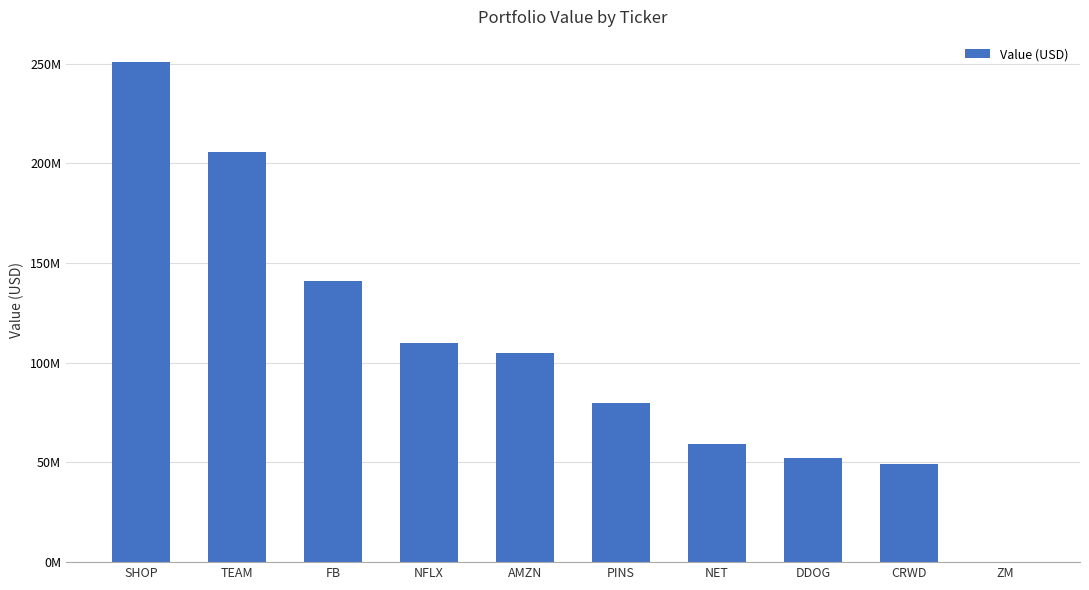

Reading left to right, extract all data points from this chart.

SHOP=250889000	TEAM=205936000	FB=141152000	NFLX=109863000	AMZN=104839000	PINS=79576000	NET=59474000	DDOG=52067000	CRWD=49205000	ZM=0